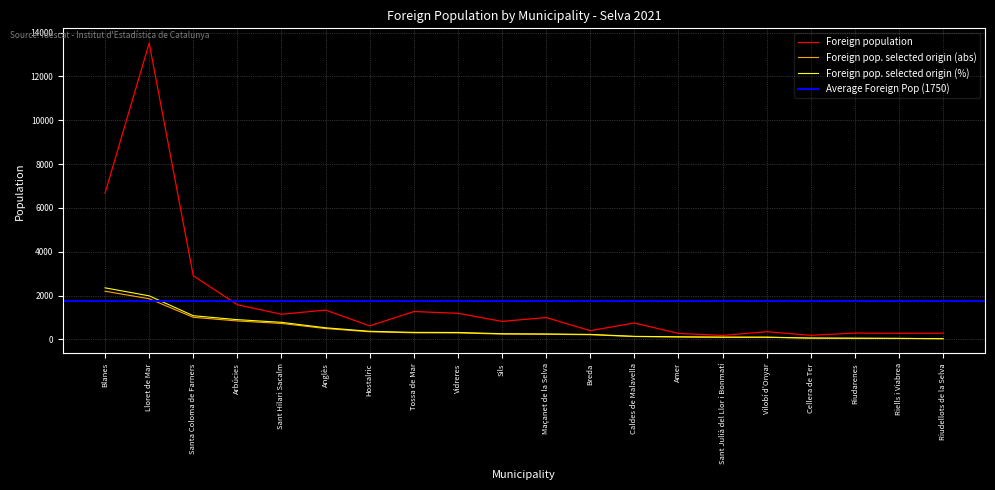

Where does the Foreign pop. selected origin (%) series first go above 256?

Blanes